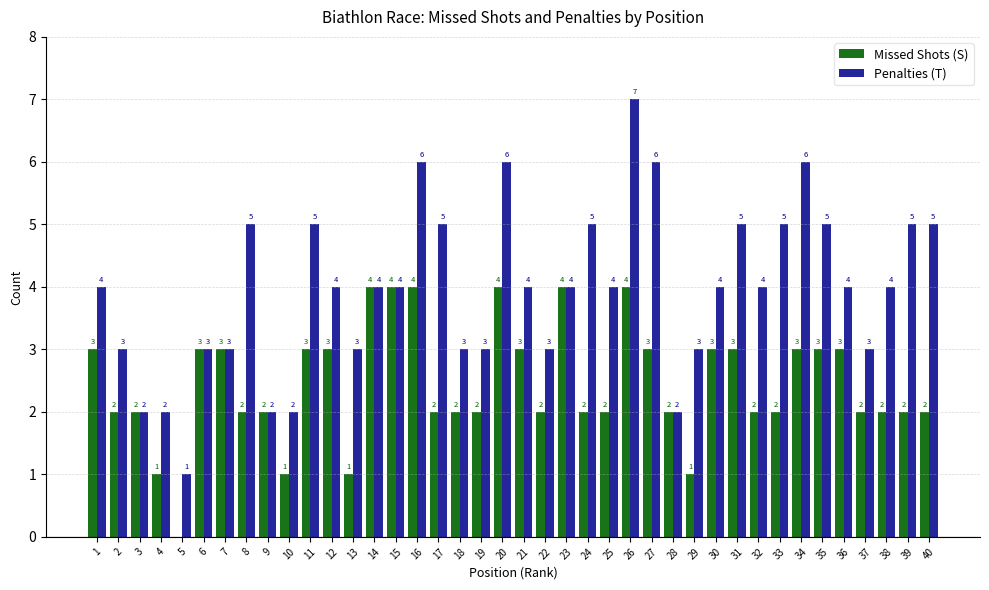

Is it true that Missed Shots (S) equals 1 at 37?

False